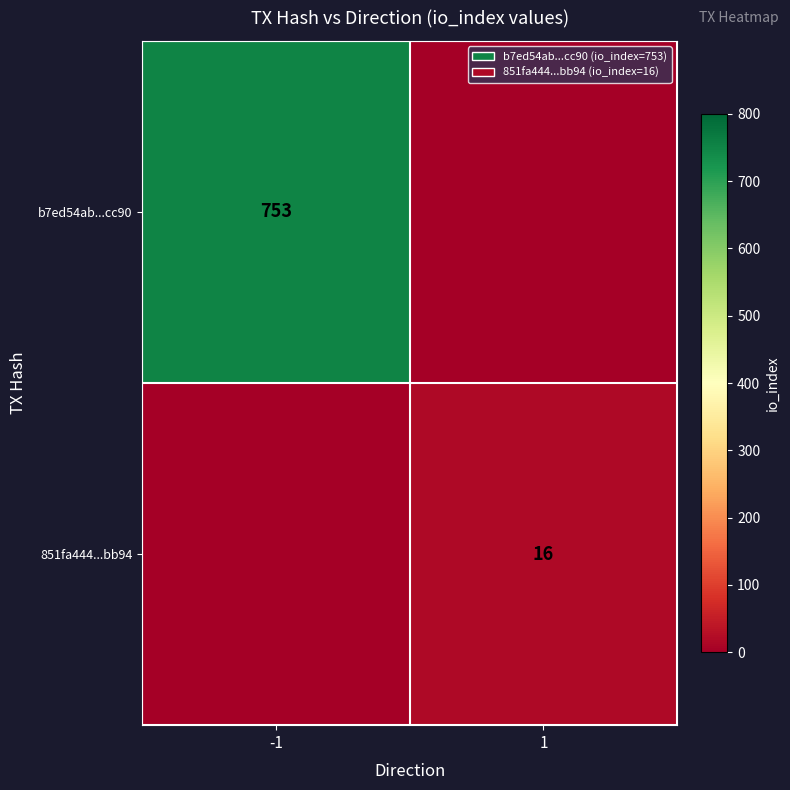

Is the value of b7ed54ab...cc90 at -1 greater than the value of 851fa444...bb94 at 1?

Yes